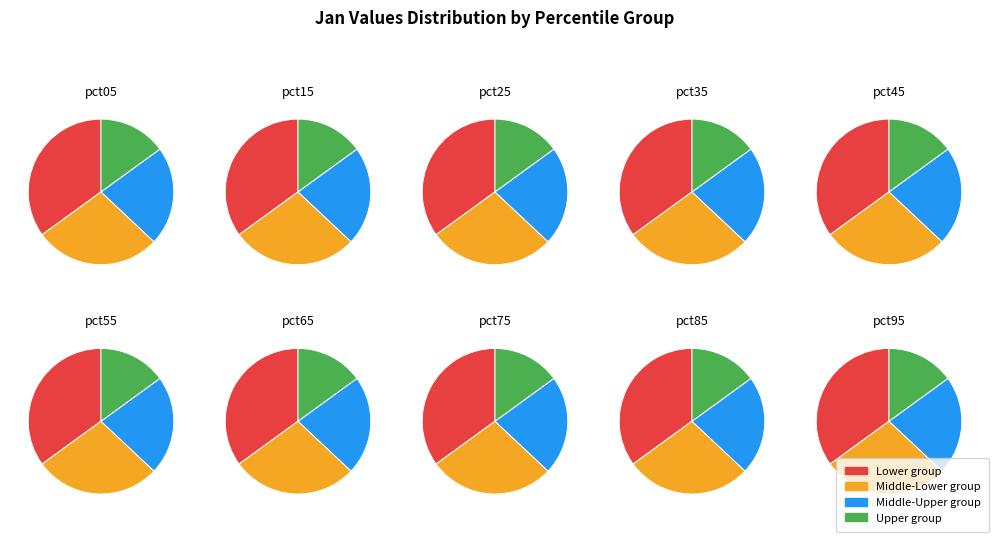

Which has a higher value, pct15 or pct85?

pct15